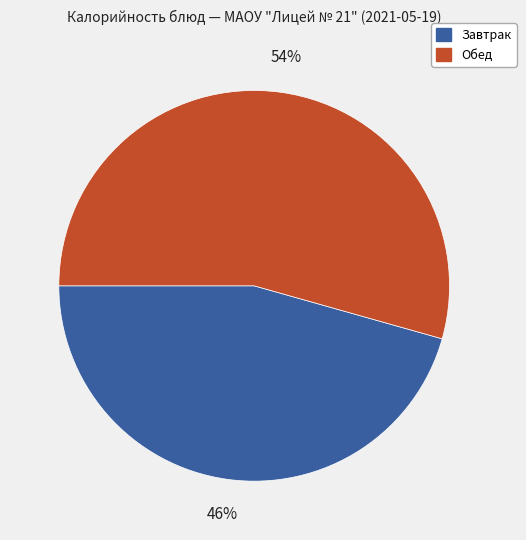

What percentage is the Завтрак slice, to the nearest percent?

46%